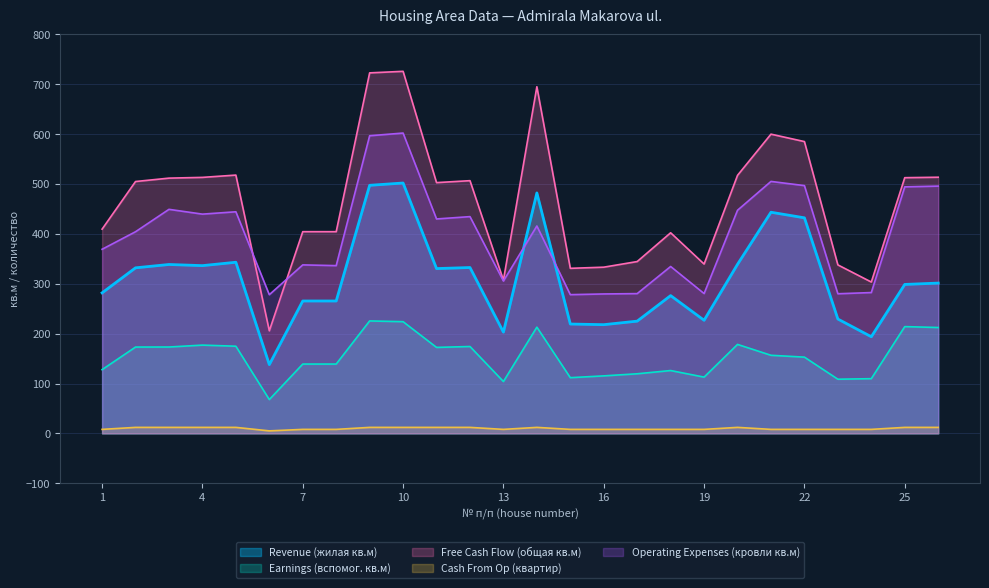

Between 15 and 9, which is larger?

9